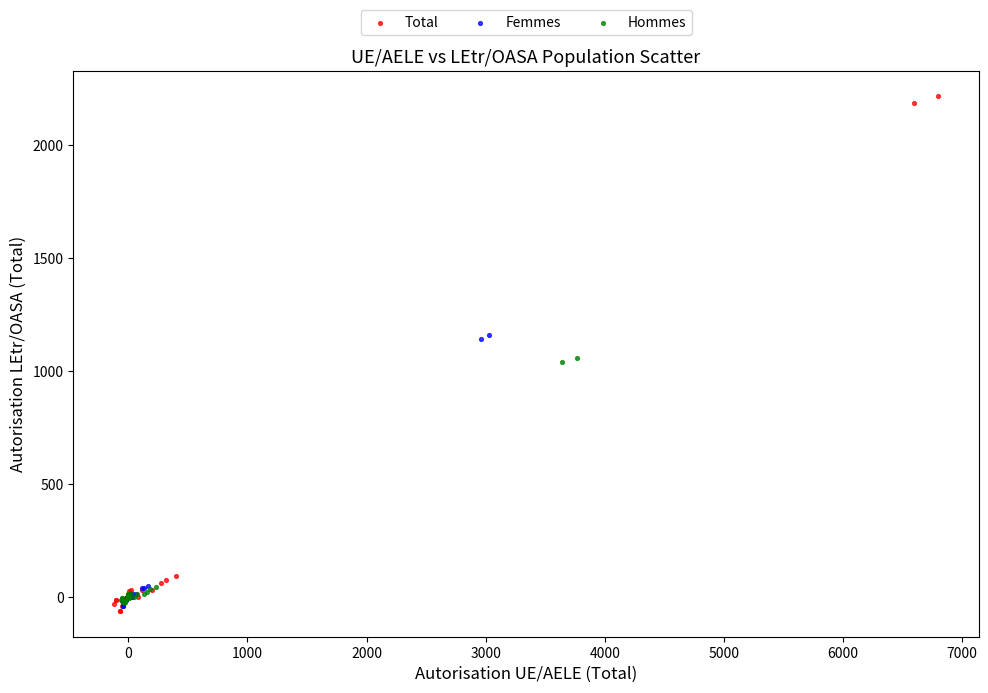

Which series has the widest spread of Y values?

Total